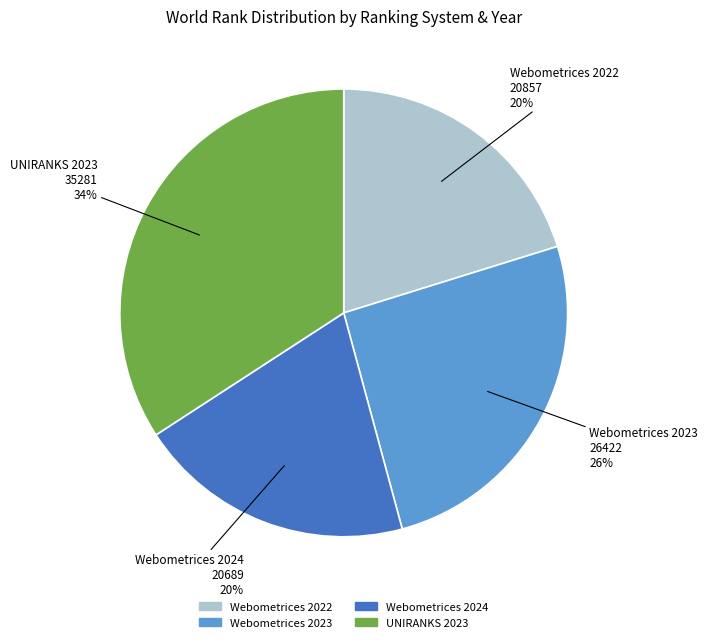

Does UNIRANKS 2023 account for over 50% of the chart?

No